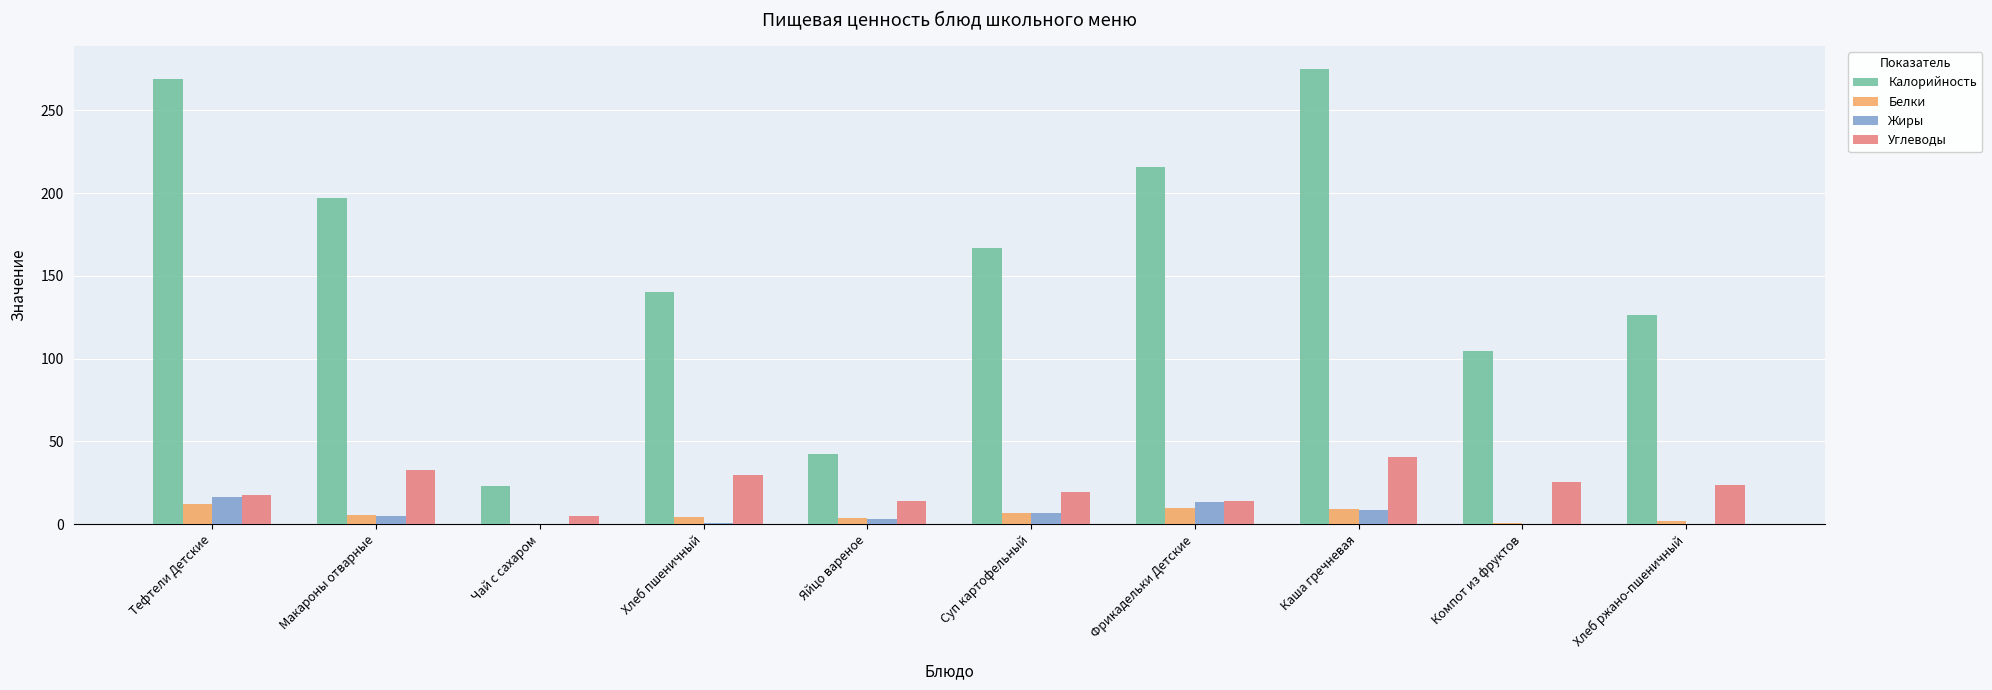

Which series has the largest total across all categories?

Калорийность